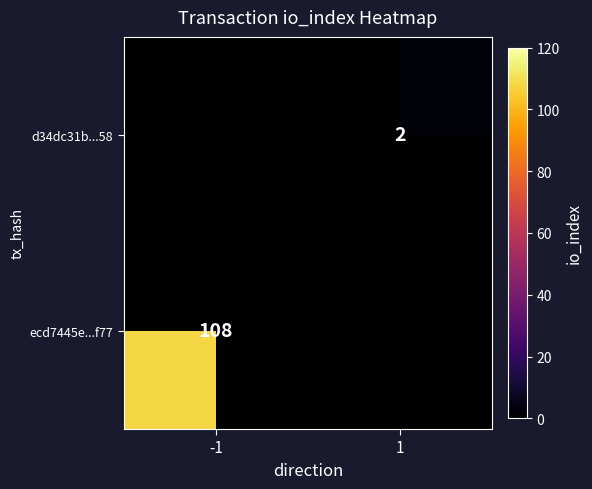

True or false: ecd7445e...f77 has a value of 108 at -1.

True